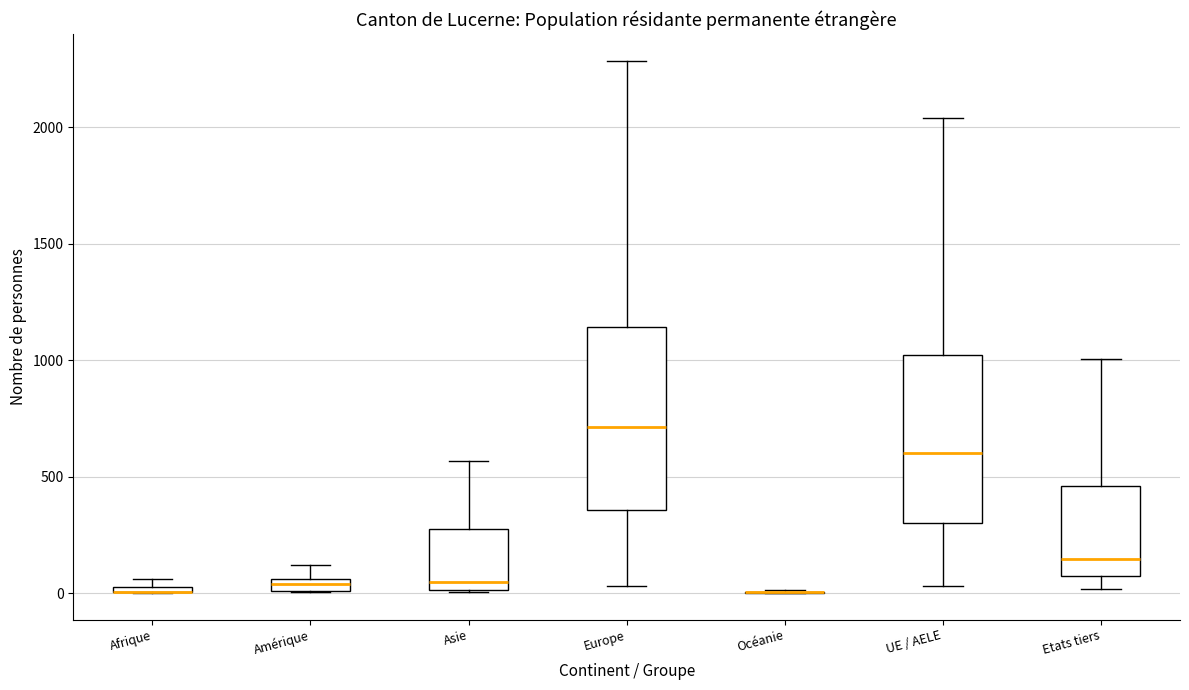

Which box is the tallest, from its lower edge to its upper edge?

Europe